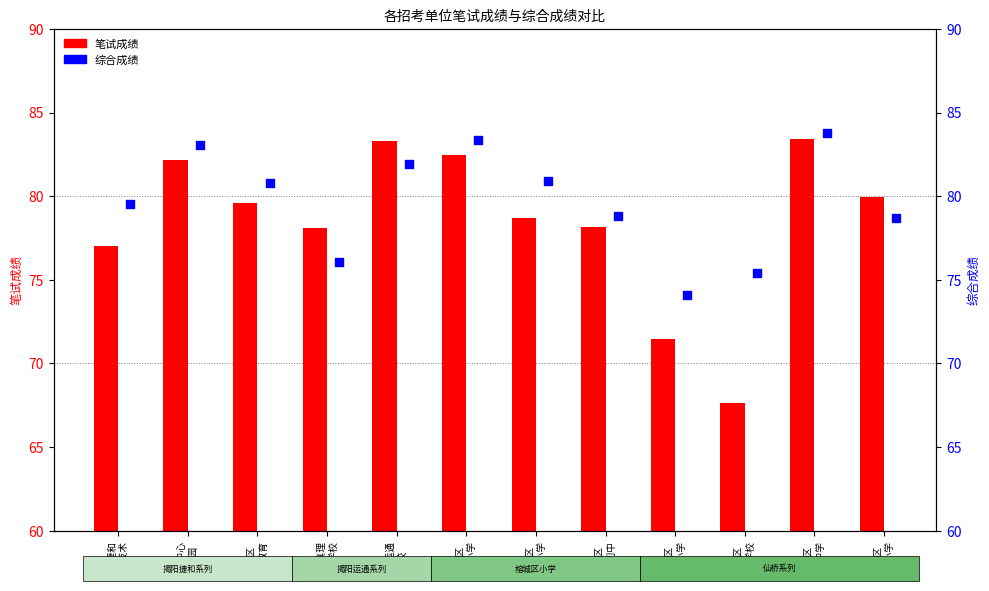

Which series has the largest total across all categories?

综合成绩